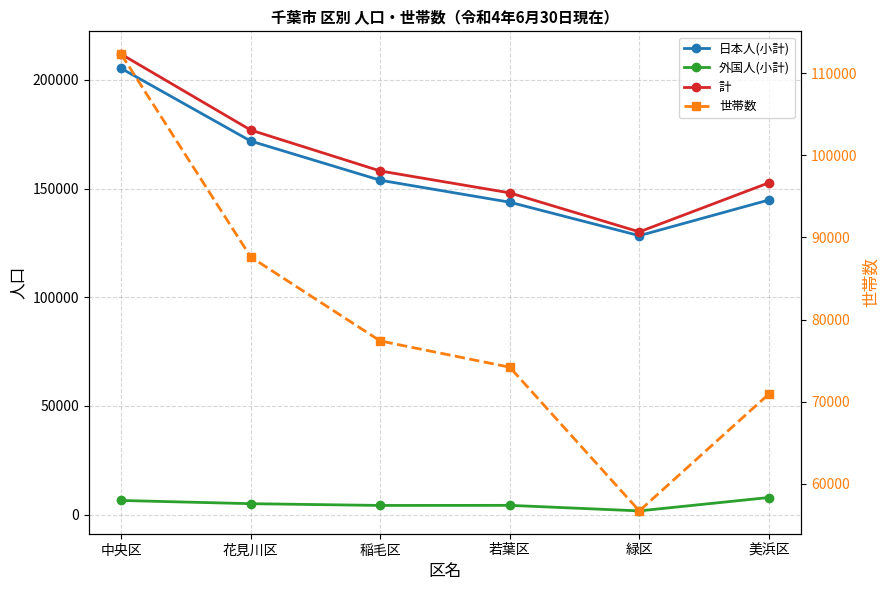

What is the label of the 4th point from the left?

若葉区